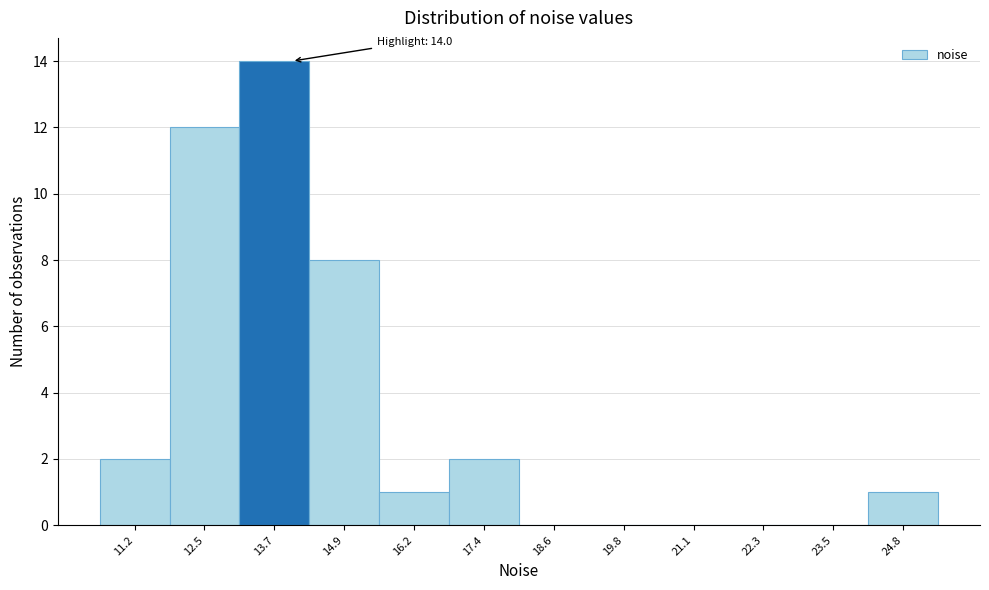

Over which range of the x-axis is the bar tallest?

13.0 to 14.4